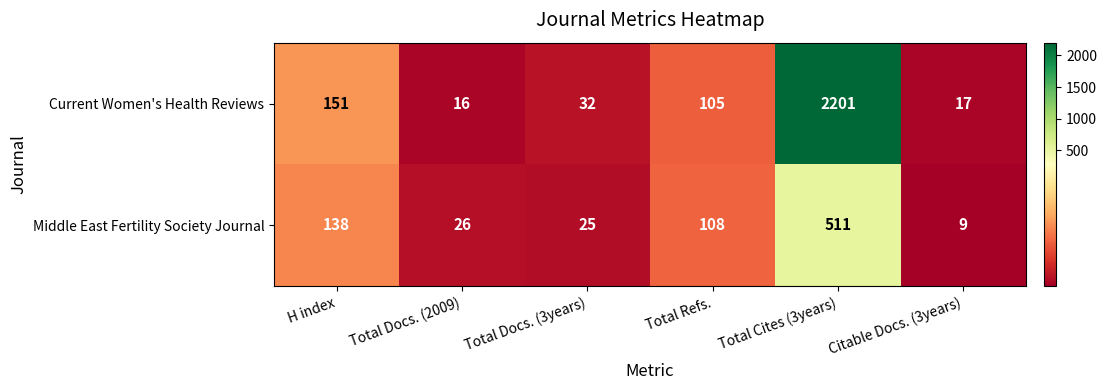

What is the difference between the maximum and second lowest values in the Middle East Fertility Society Journal series?

486